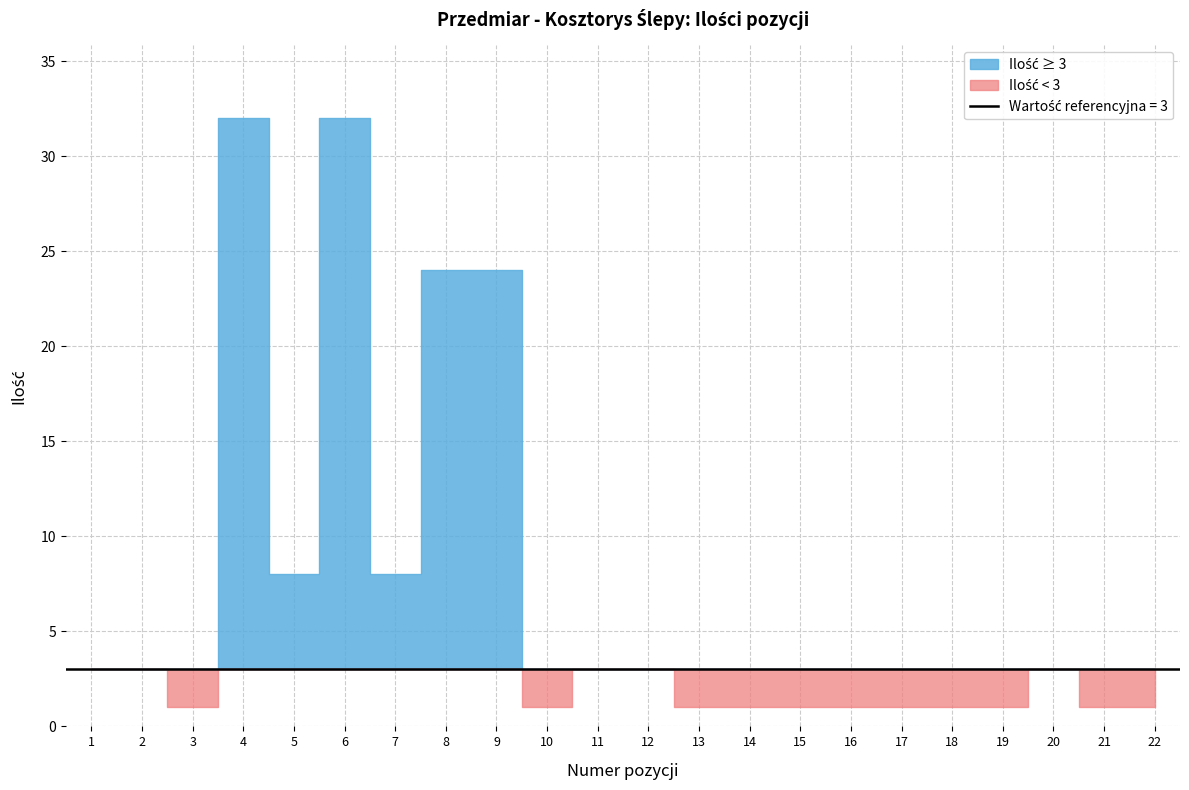

True or false: Pozycja (col_1) has a value of 14 at 9.

False